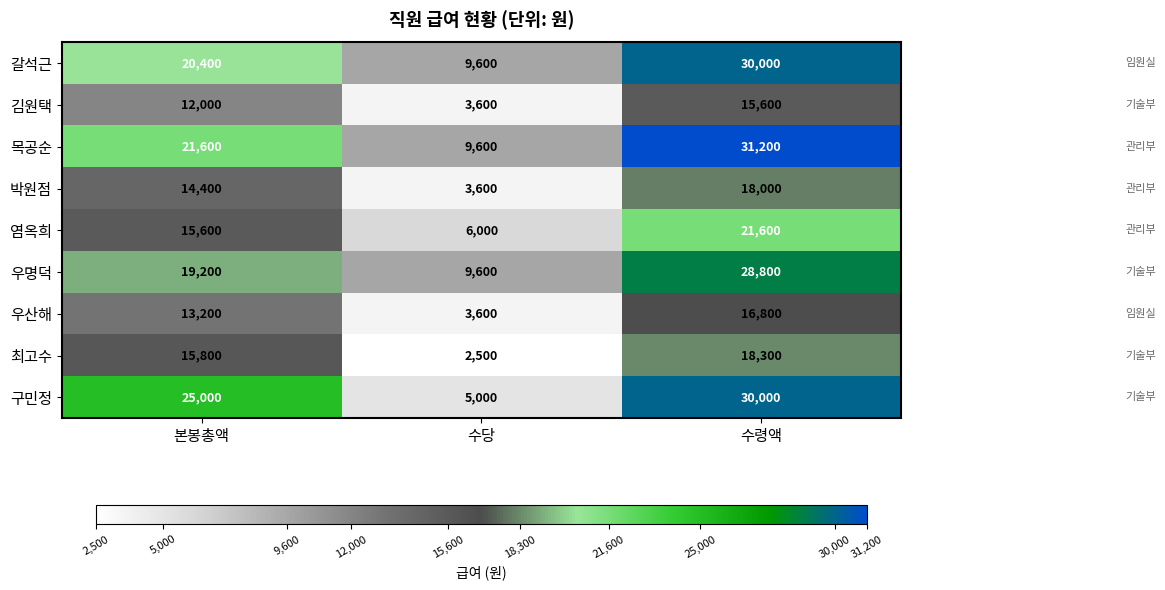

Which series has the largest total across all categories?

목공순